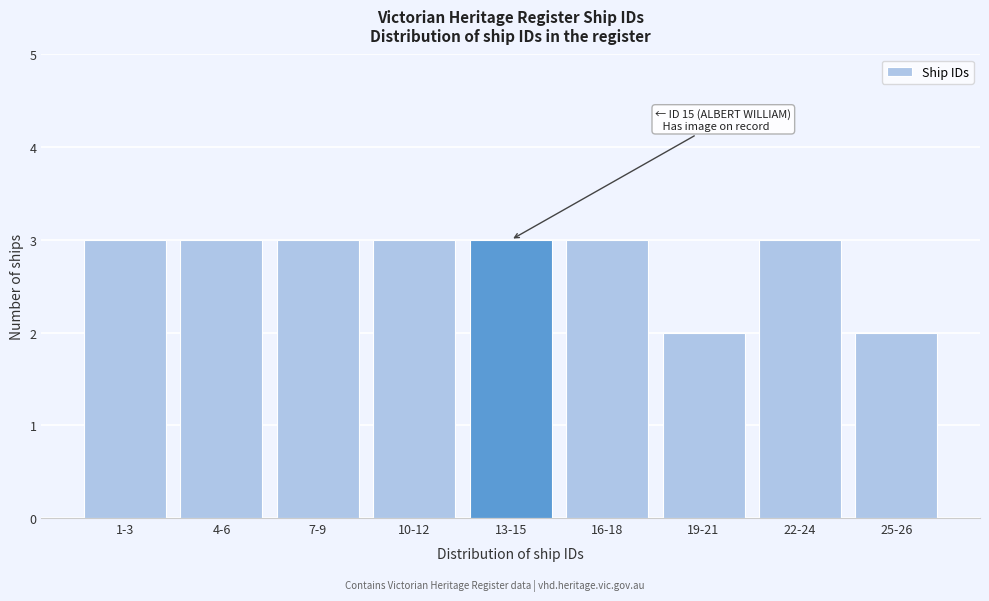

Reading left to right, extract all data points from this chart.

1-3=3	4-6=3	7-9=3	10-12=3	13-15=3	16-18=3	19-21=2	22-24=3	25-26=2